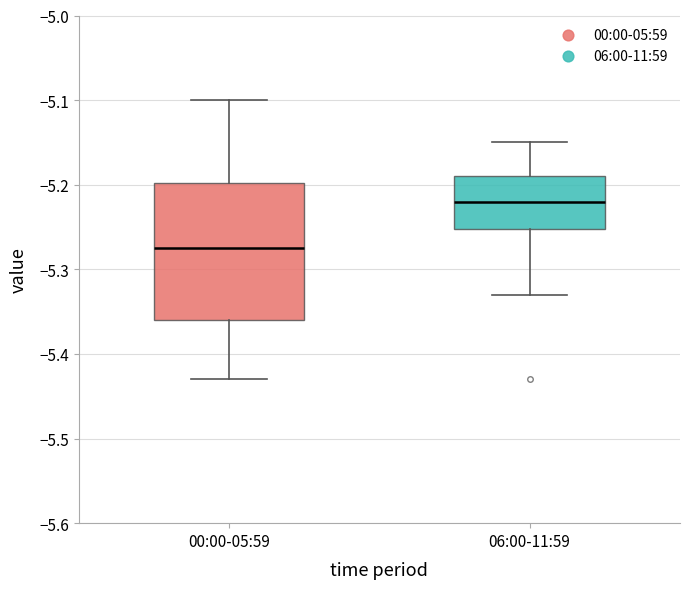

Which box's median line is the lowest?

00:00-05:59